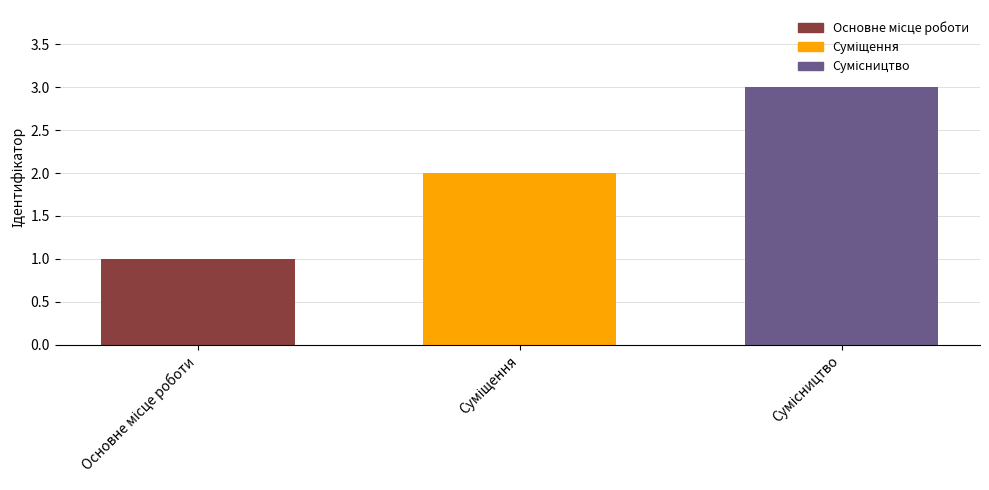

How many values are between 1 and 3?

3